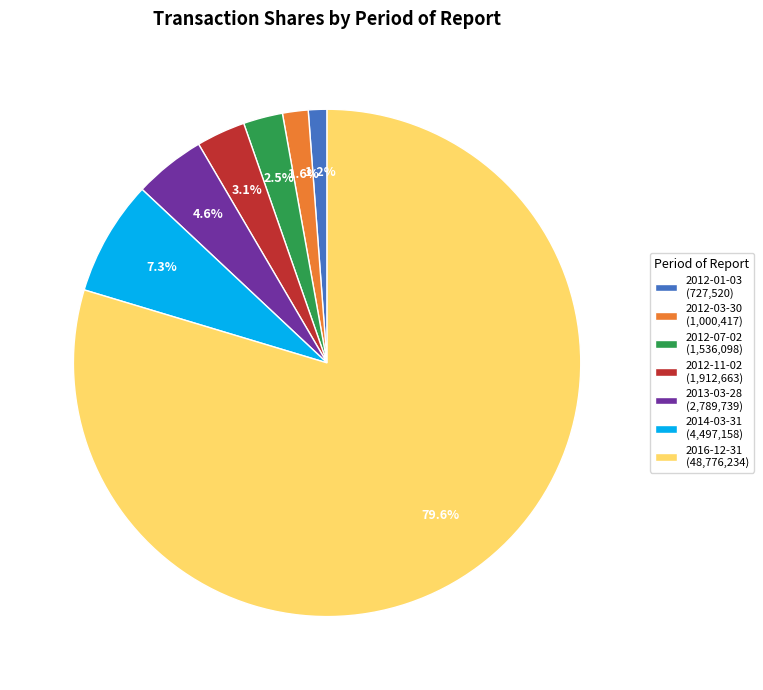

To the nearest percent, what percentage of the pie is 2012-03-30?

2%